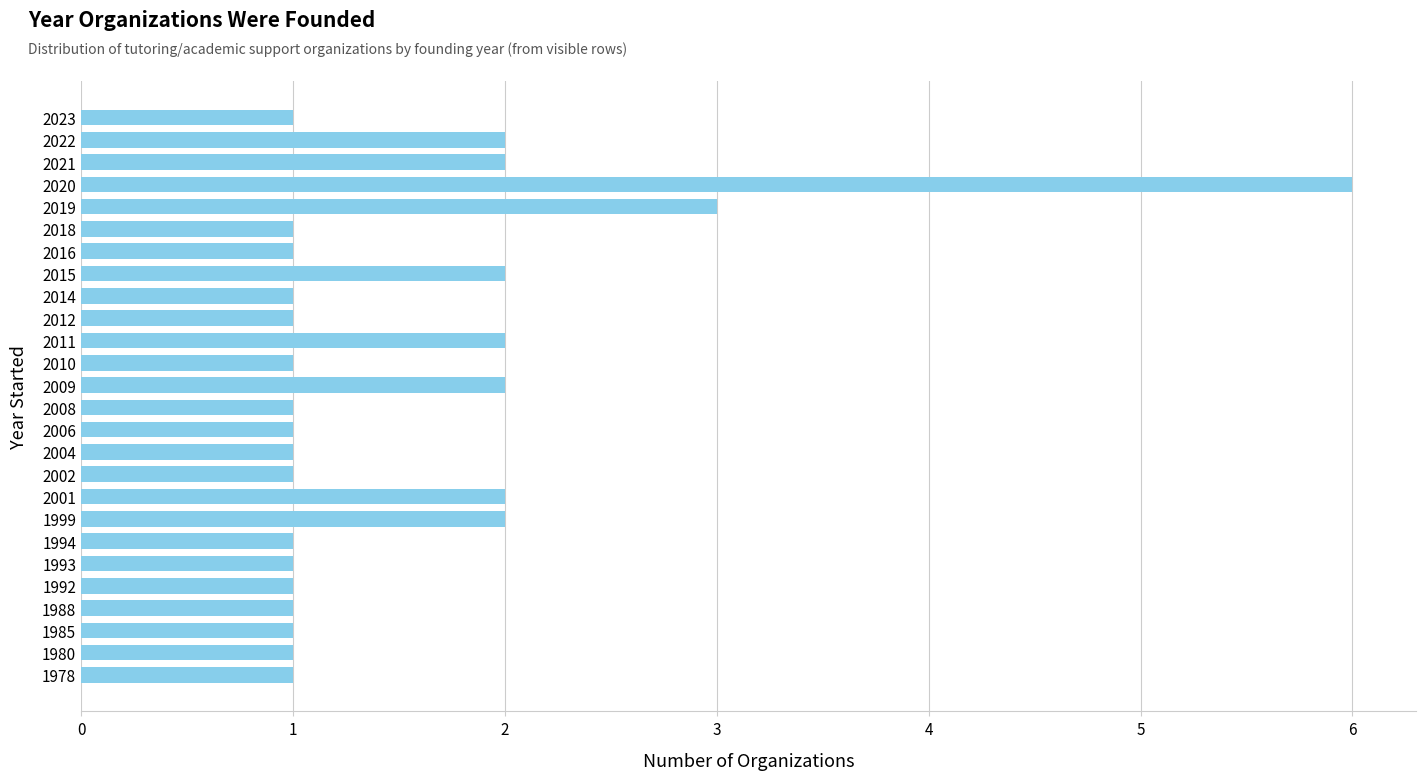

What is the change in value from 1988 to 2009?

+1